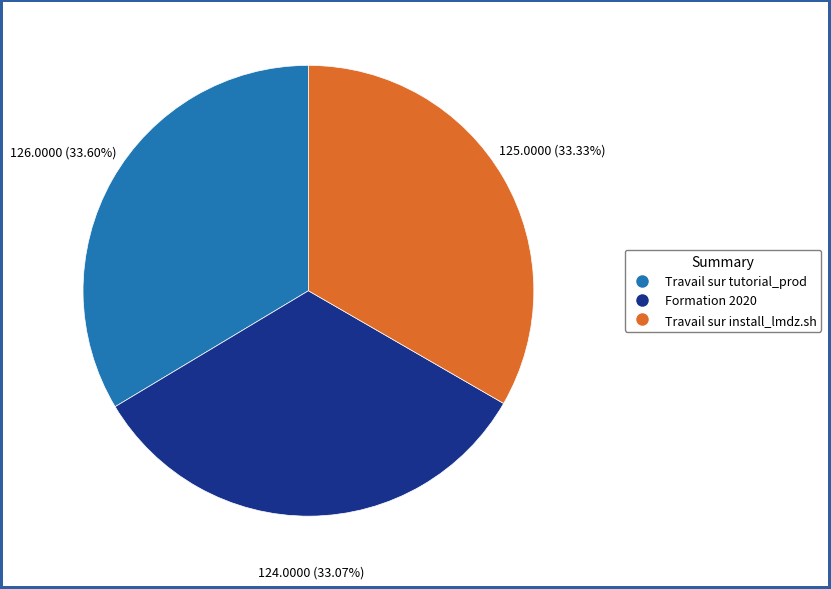

To the nearest percent, what is the combined percentage of Travail sur tutorial_prod and Formation 2020?

67%